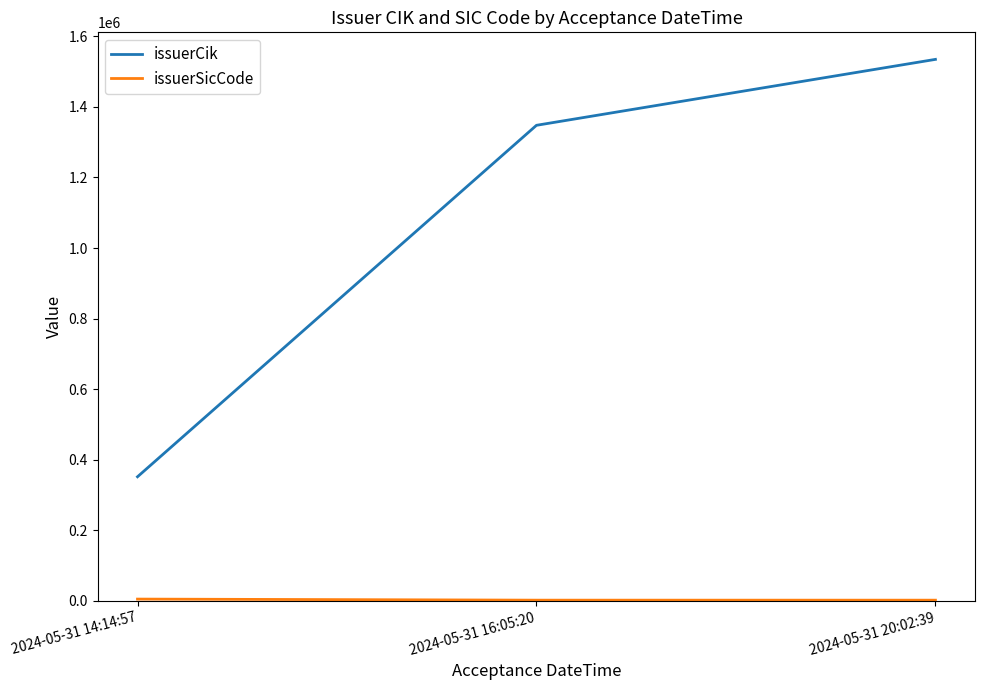

What is the difference between the issuerCik values at 2024-05-31 16:05:20 and 2024-05-31 14:14:57?

996024